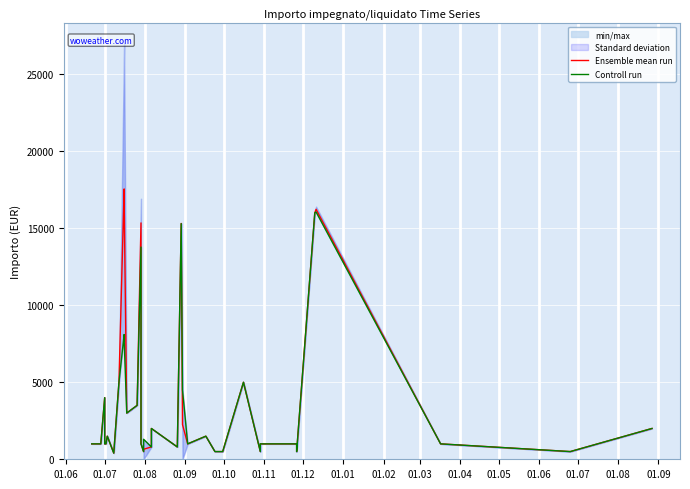

At 01.04, list the series in order from largest to smallest.

Ensemble mean run, Controll run